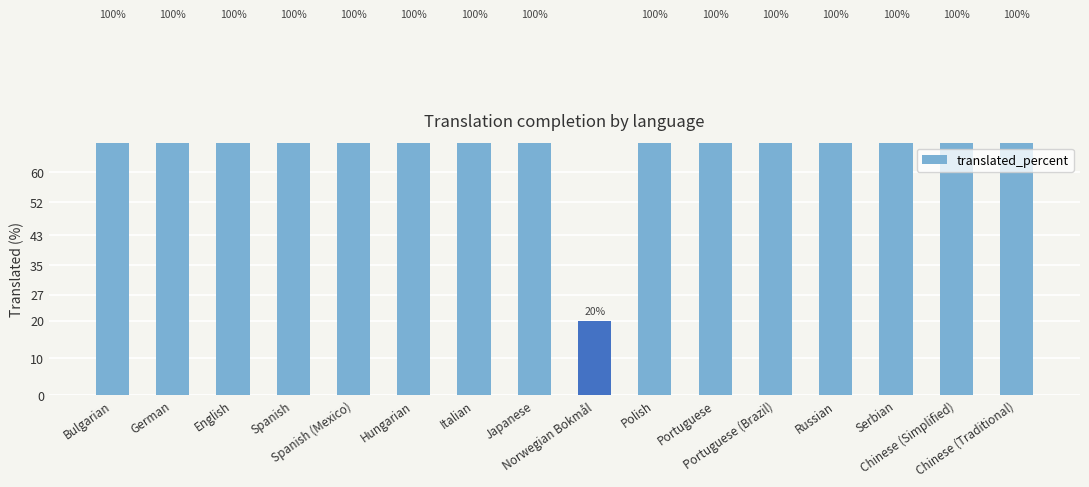

Reading right to left, what are all the values shown in this chart?

100	100	100	100	100	100	100	20	100	100	100	100	100	100	100	100